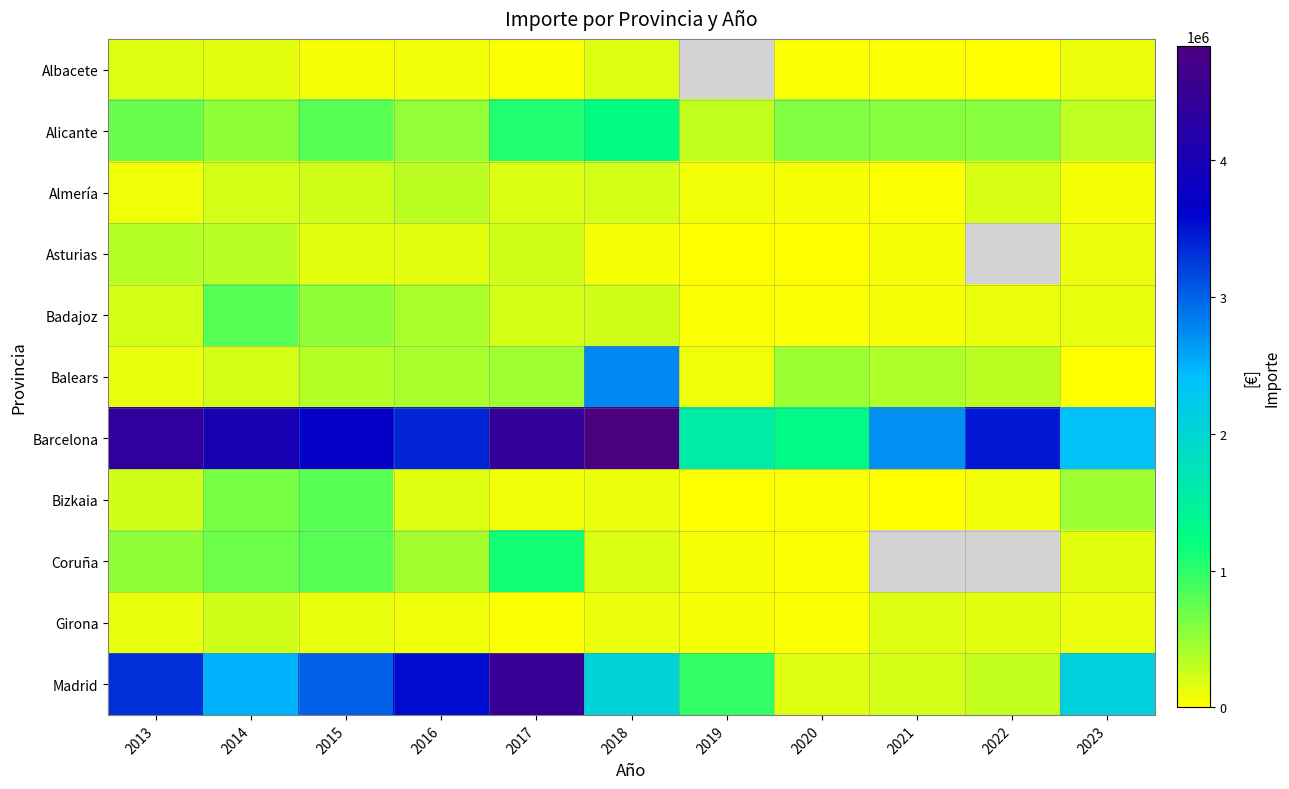

What is the sum of all Balears values?

5691942.0